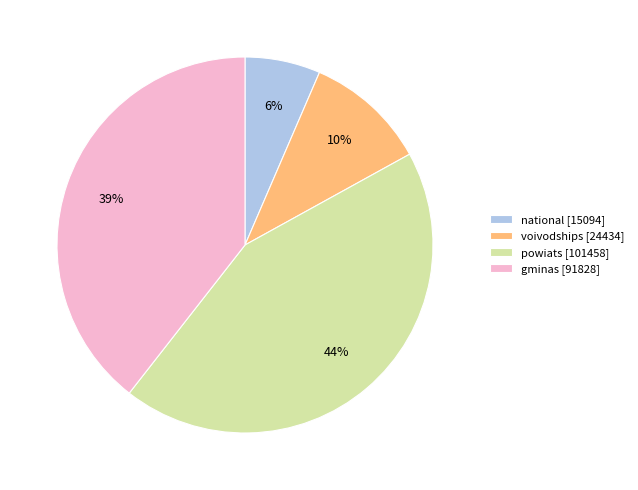

Do national [15094] and voivodships [24434] together represent more than half of the pie?

No